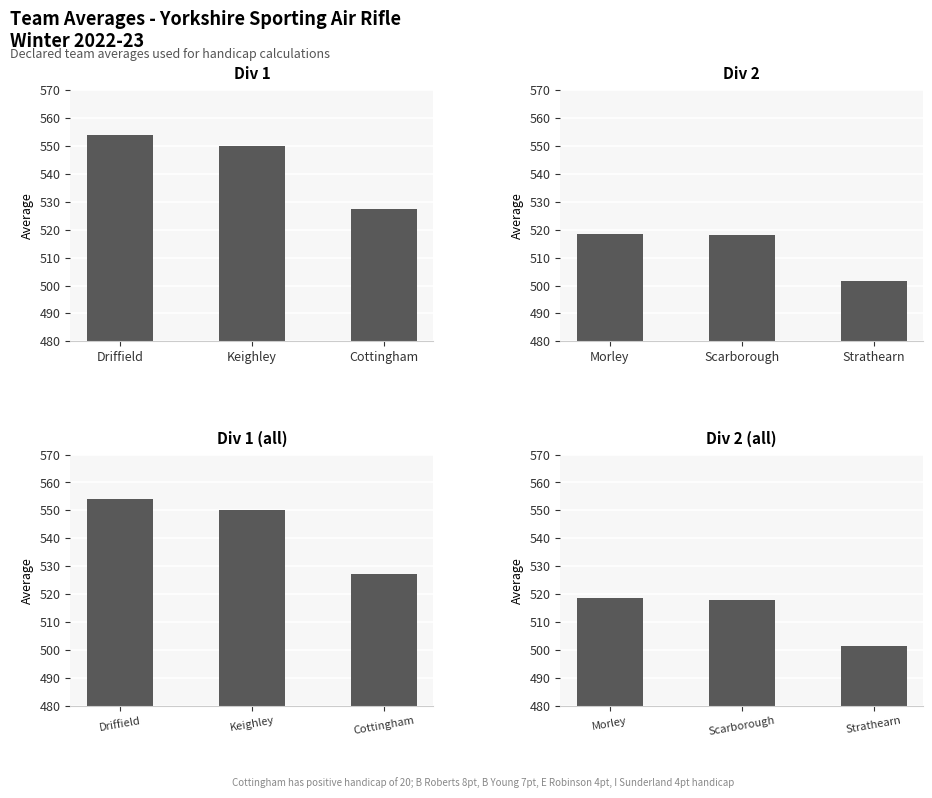

What position from the right is Keighley?

2